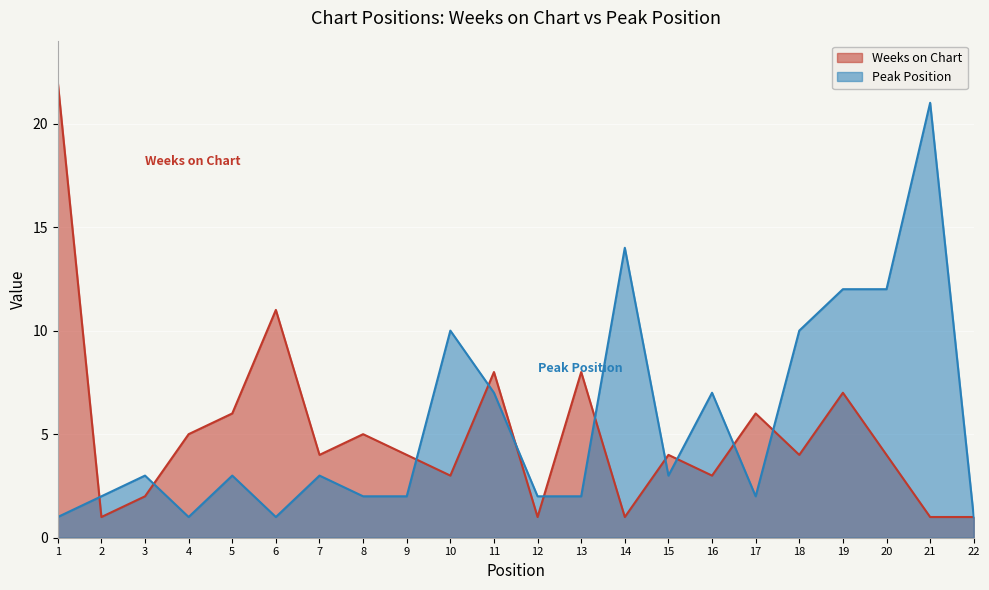

List the series in order of their peak value, highest first.

Weeks on Chart, Peak Position